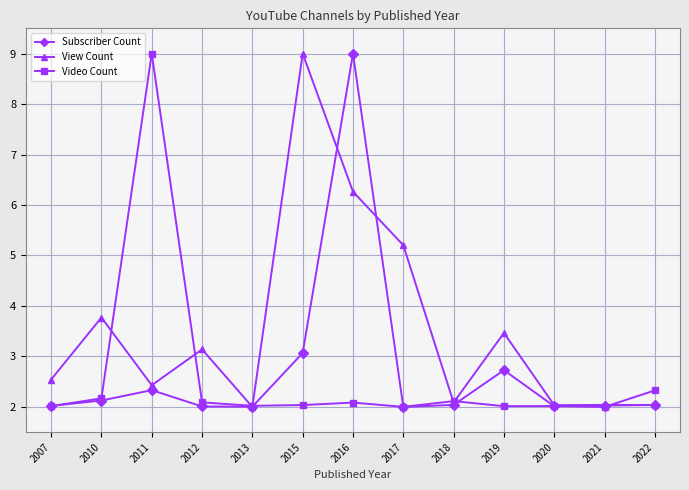

What is the sum of the Video Count values at 2016 and 2013?

4.1